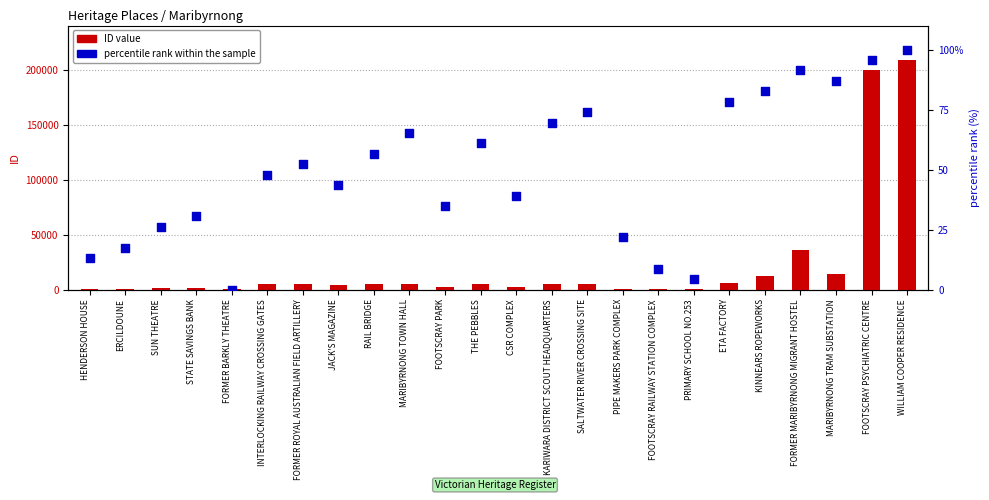

At how many categories does at least one series exceed 104304?

2